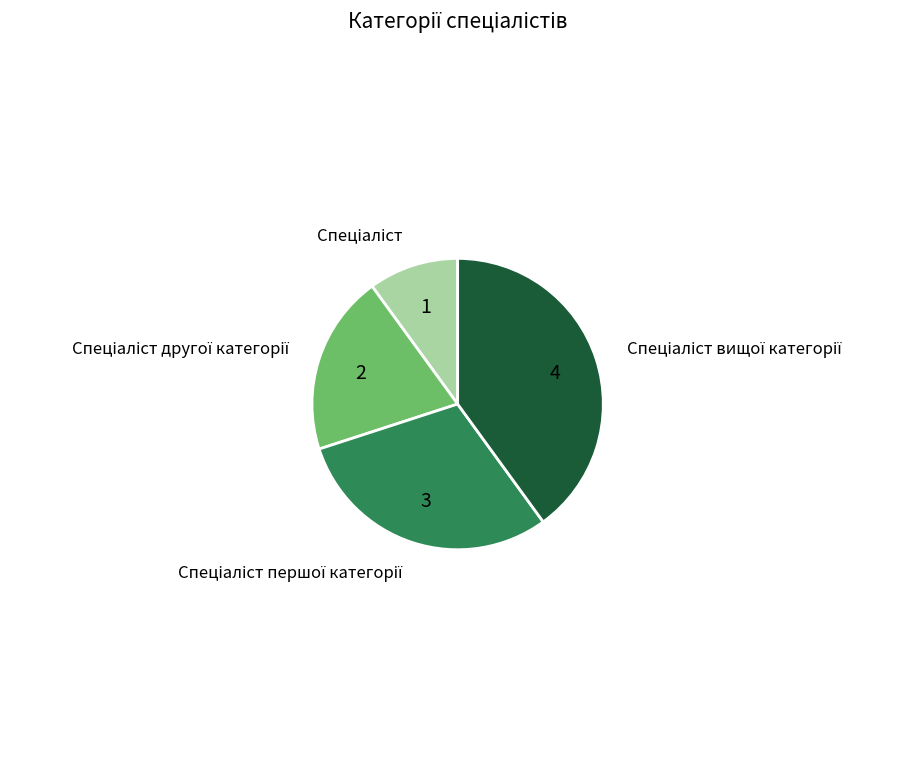

Is there a majority slice in this chart?

No